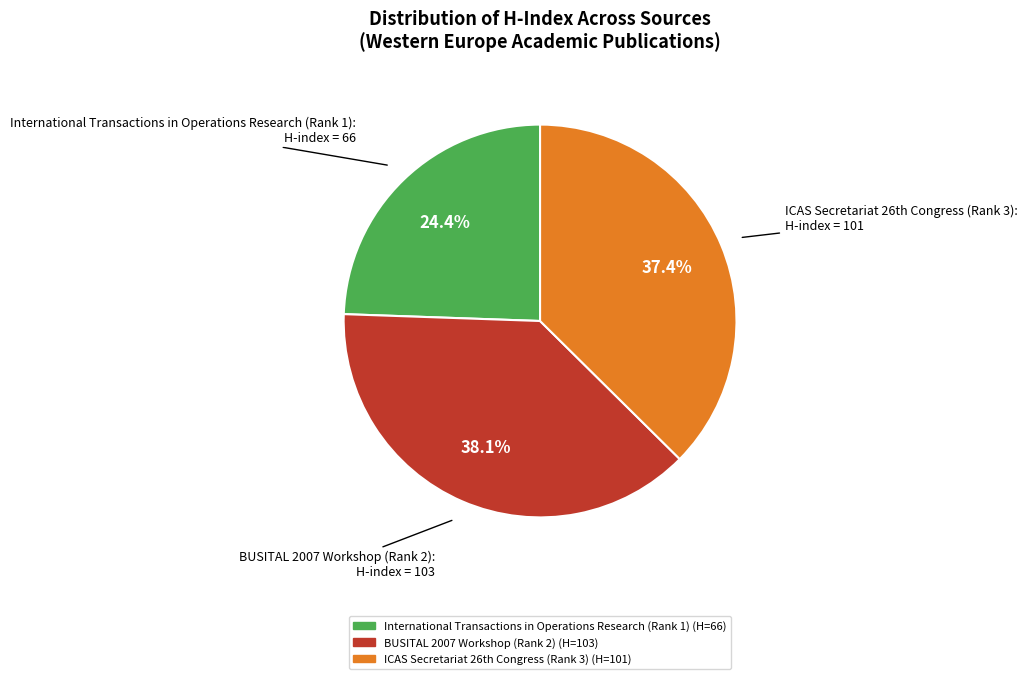

What is the total percentage of BUSITAL 2007 Workshop (Rank 2) and International Transactions in Operations Research (Rank 1)?

62.6%